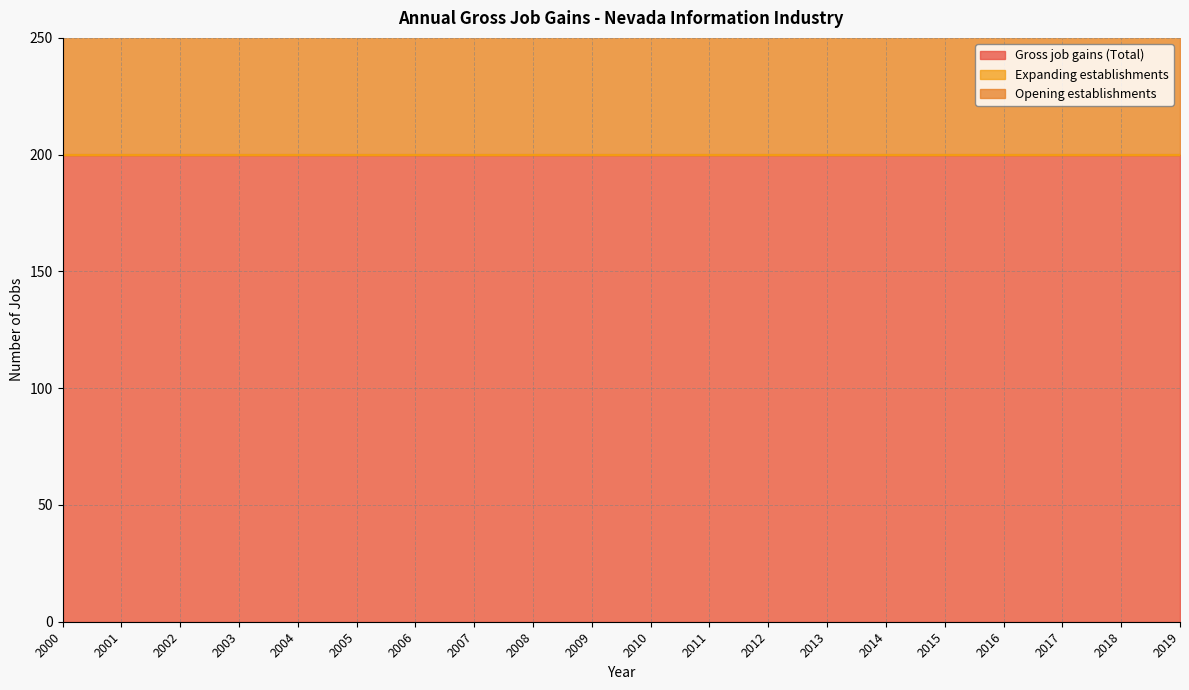

True or false: Expanding establishments and Gross job gains (Total) intersect in this chart.

False